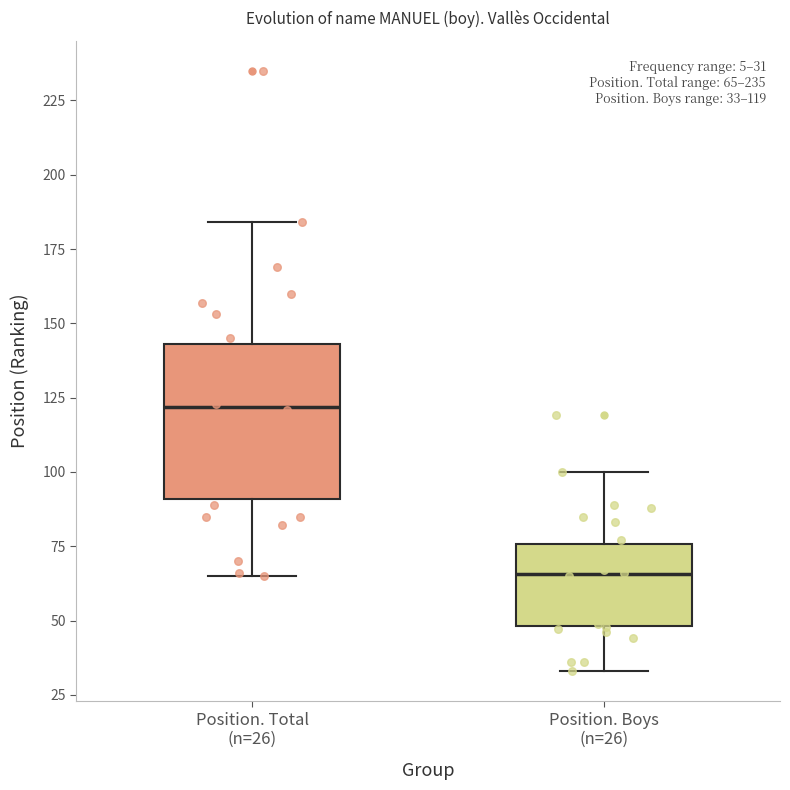

Comparing the boxes themselves (not the whiskers), which one is the tallest?

Position. Total (n=26)